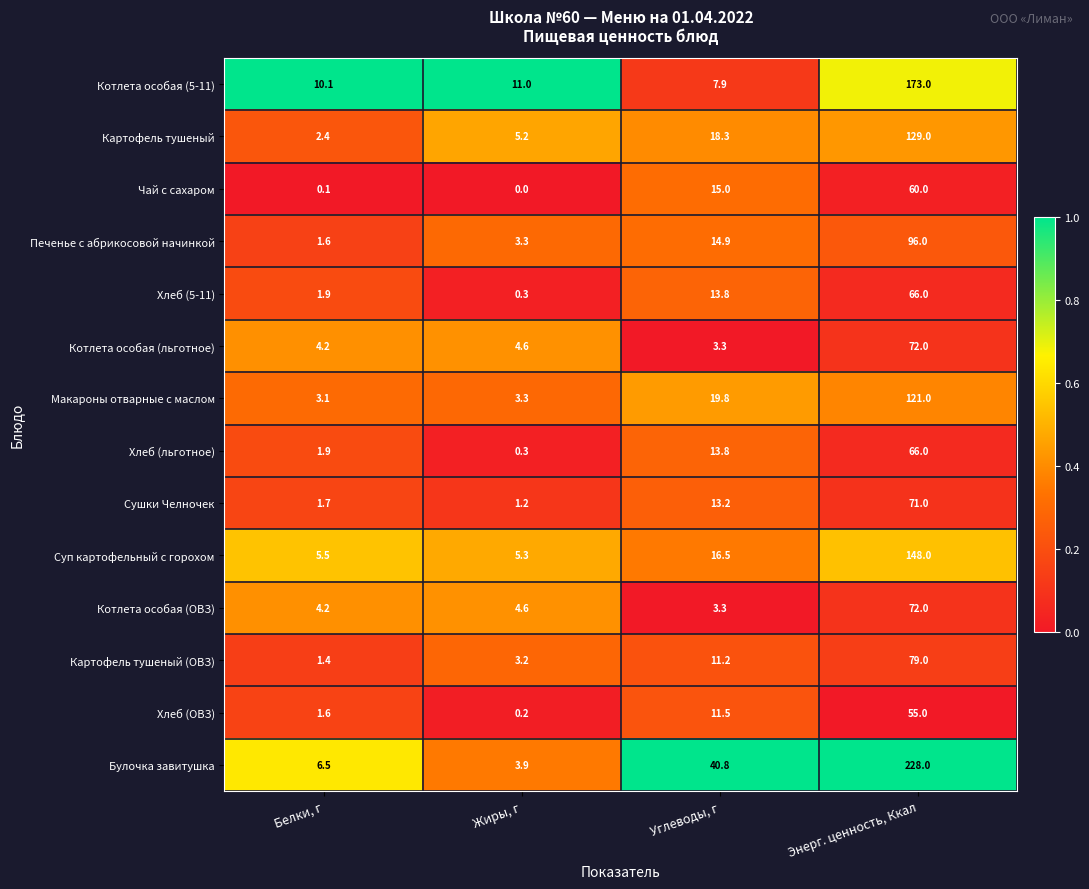

Which series has the largest total across all categories?

Булочка завитушка